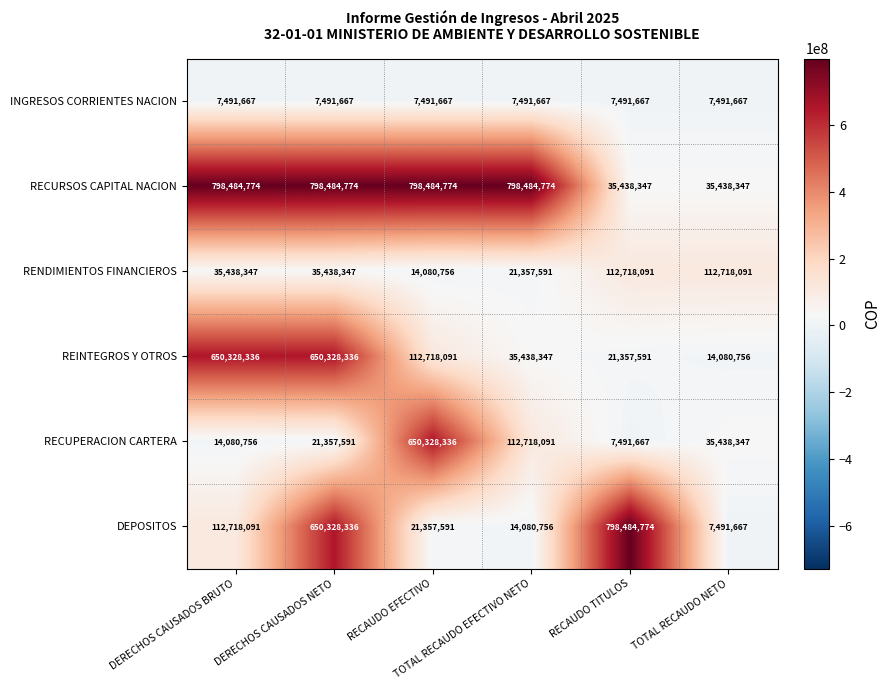

Count the number of categories in the chart.

6